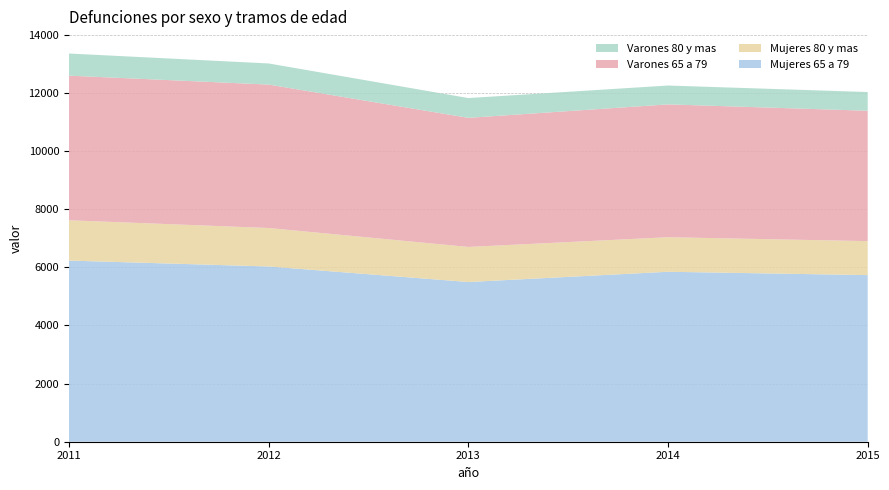

Reading right to left, what are all the values shown in this chart?

Mujeres 65 a 79: 5731	5845	5493	6027	6230
Mujeres 80 y mas: 1168	1188	1206	1323	1386
Varones 65 a 79: 4484	4569	4440	4933	4974
Varones 80 y mas: 644	648	680	726	761